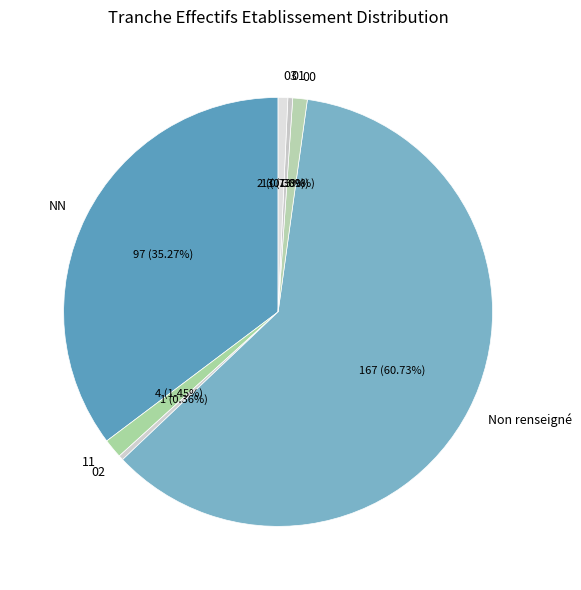

Which category has the biggest portion of the pie?

Non renseigné